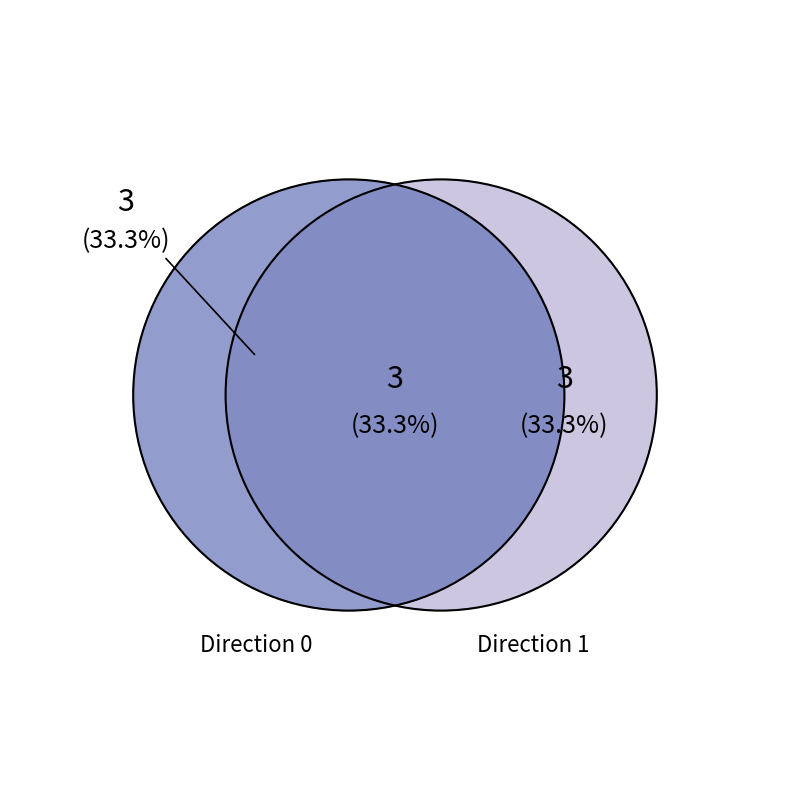

True or false: Direction 1 accounts for 46% of the total.

False